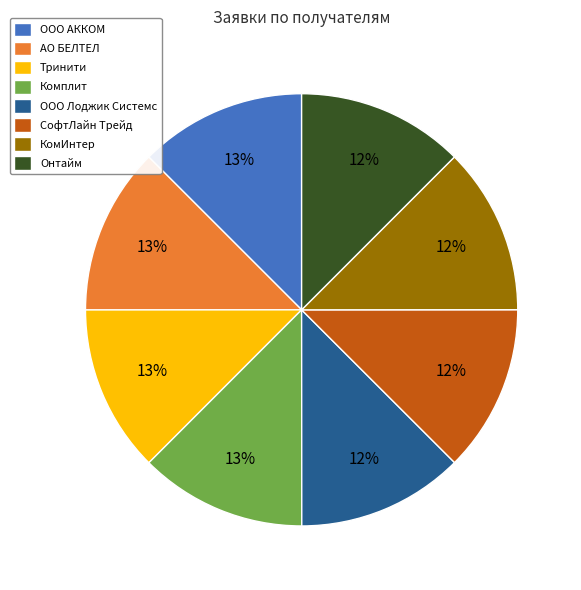

Does Тринити represent more than half of the total?

No